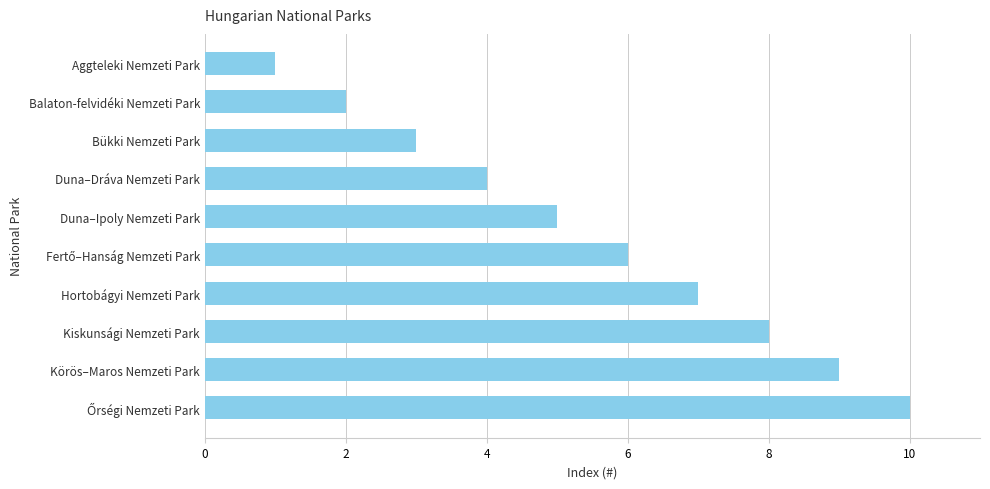

Which has a higher value, Aggteleki Nemzeti Park or Bükki Nemzeti Park?

Bükki Nemzeti Park